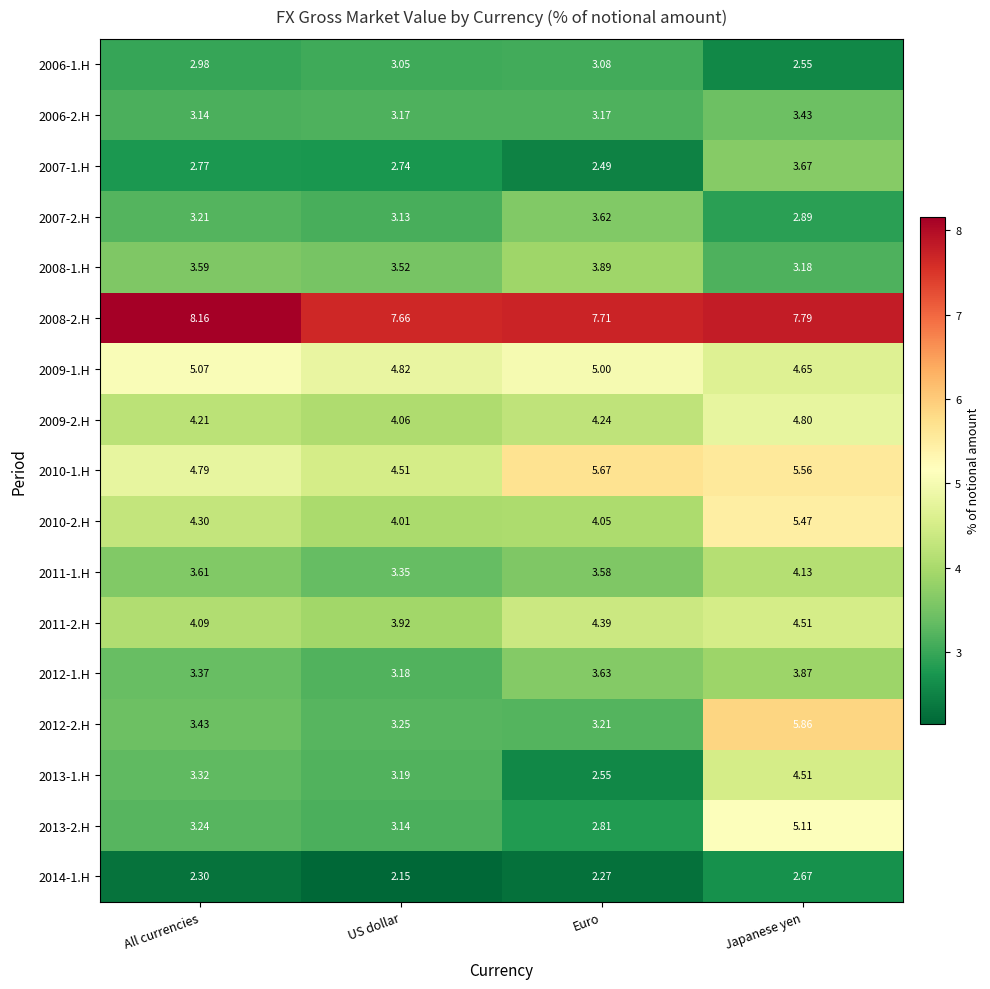

List the labels in order of 2007-2.H value, largest first.

Euro, All currencies, US dollar, Japanese yen